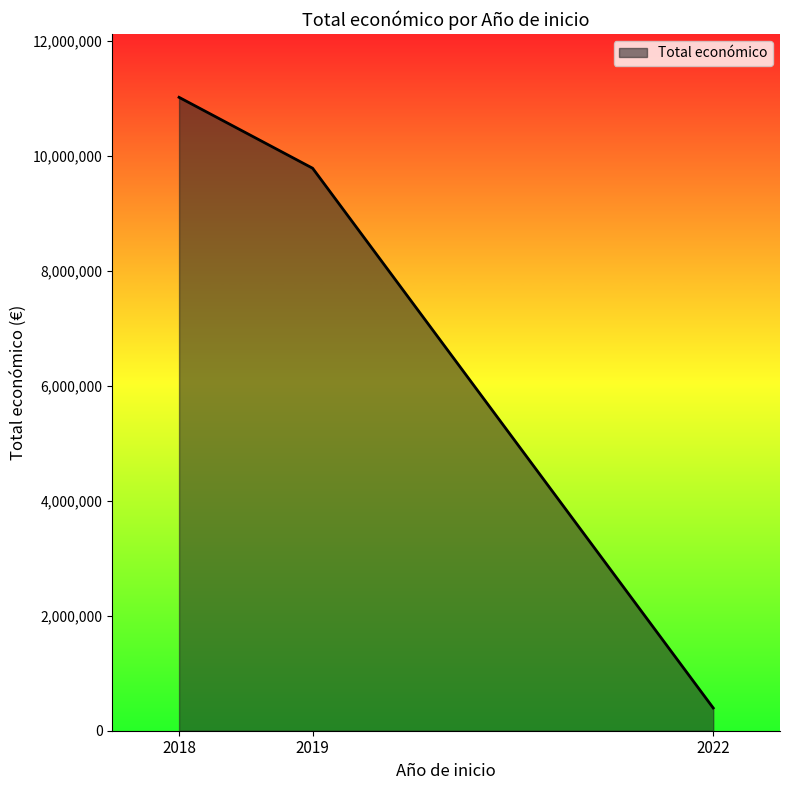

Between 2019 and 2018, which is larger?

2018